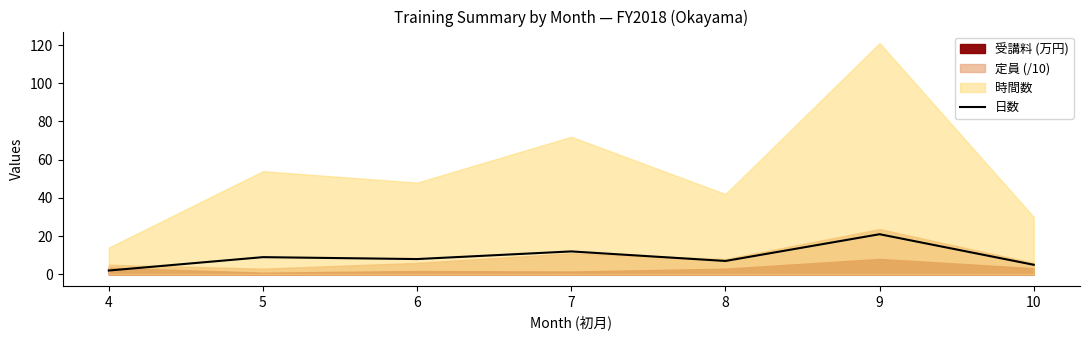

At which category does the data reach its first local valley?

6